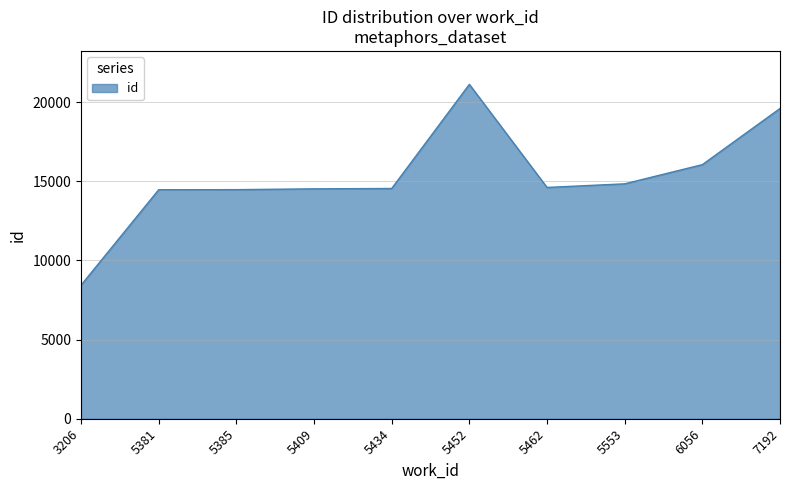

Between 5462 and 3206, which is larger?

5462